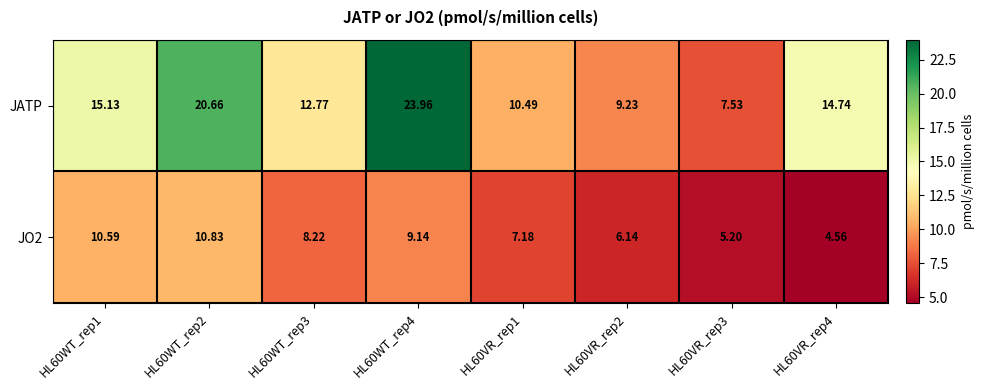

Which series has the largest total across all categories?

JATP